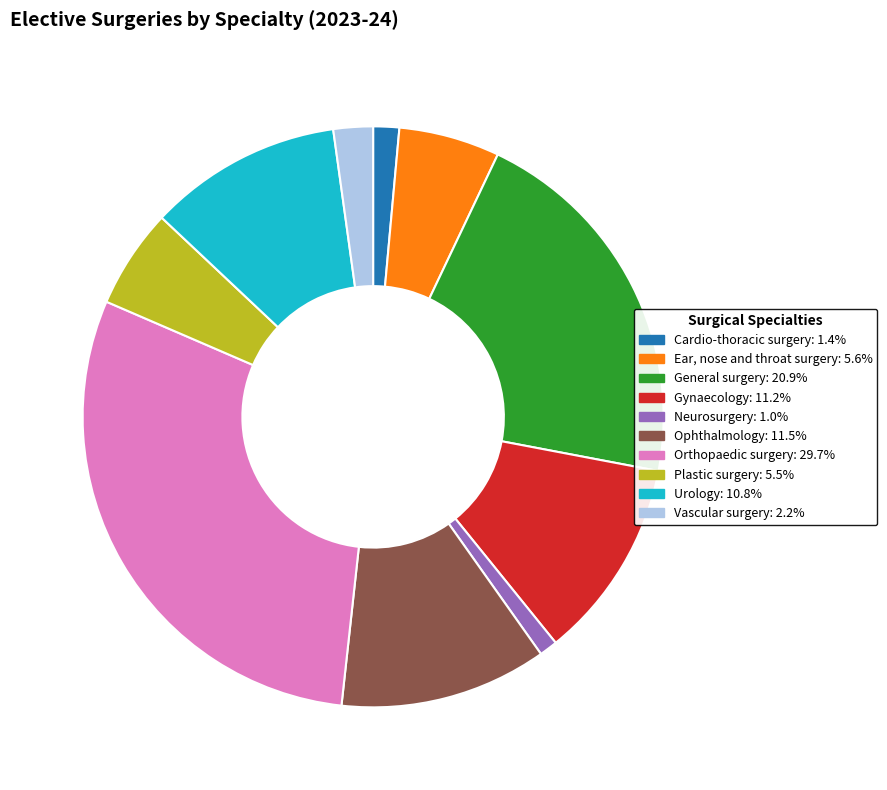

Which slice is the largest?

Orthopaedic surgery